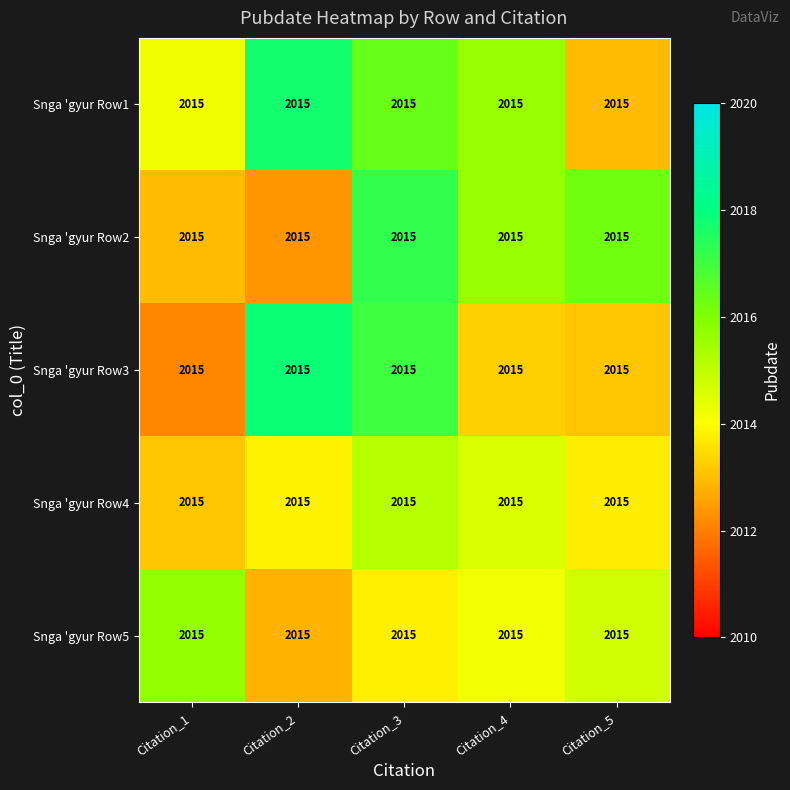

What is the greatest value displayed?

2017.8